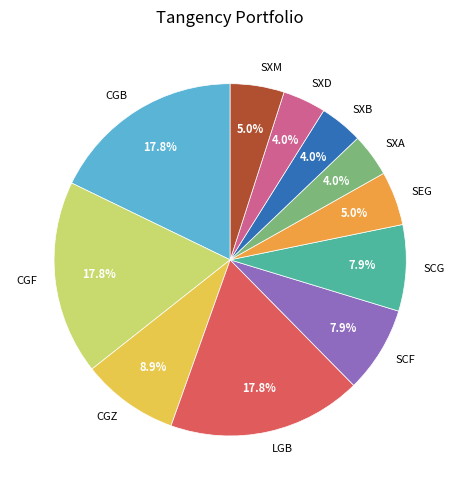

How many segments does this pie chart have?

11